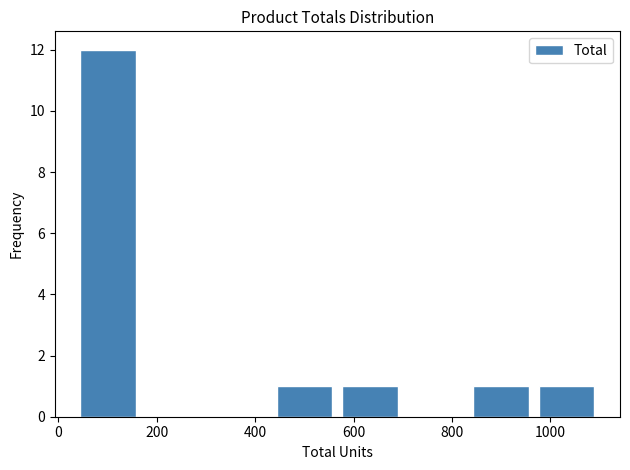

Reading left to right, transcribe this chart: for each bar, give the range it covers on the x-axis and its height. Neither the bar edges nor the heights are printed on the chart, so give them approximately, as read against the axes.

40 to 160: 12
160 to 300: 0
300 to 440: 0
440 to 560: 1
560 to 700: 1
700 to 840: 0
840 to 960: 1
960 to 1100: 1